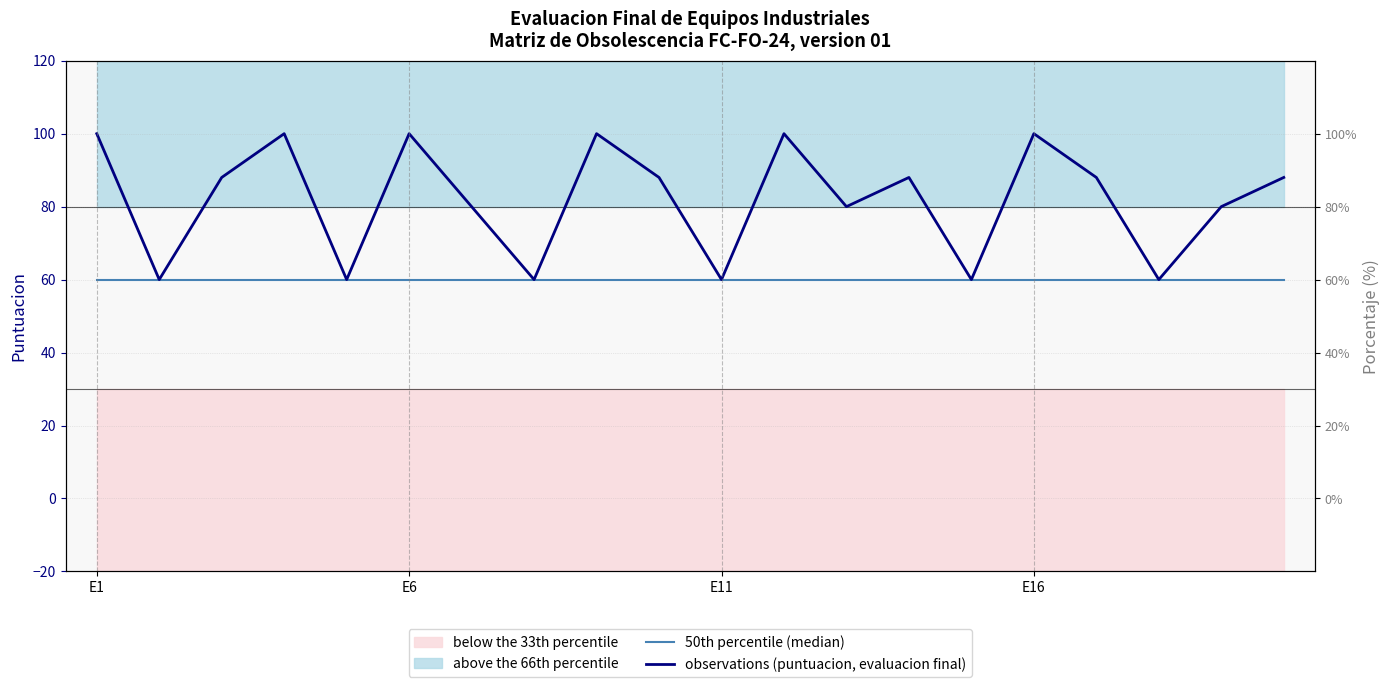

Reading left to right, transcribe all the data shown in this chart.

50th percentile (median): 60	60	60	60	60	60	60	60	60	60	60	60	60	60	60	60	60	60	60	60
observations (puntuacion, evaluacion final): 100	60	88	100	60	100	80	60	100	88	60	100	80	88	60	100	88	60	80	88